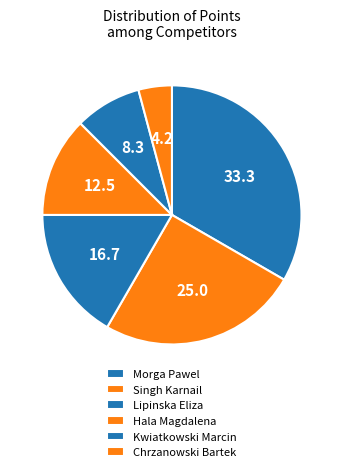

Which slice is the smallest?

Chrzanowski Bartek